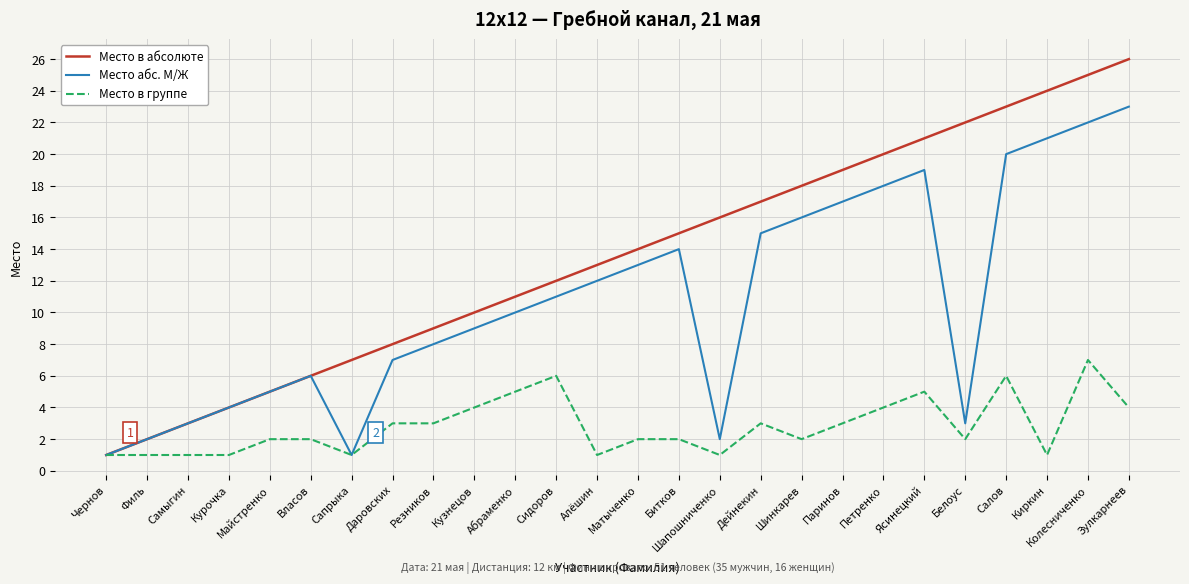

What position from the right is Сапрыка?

20